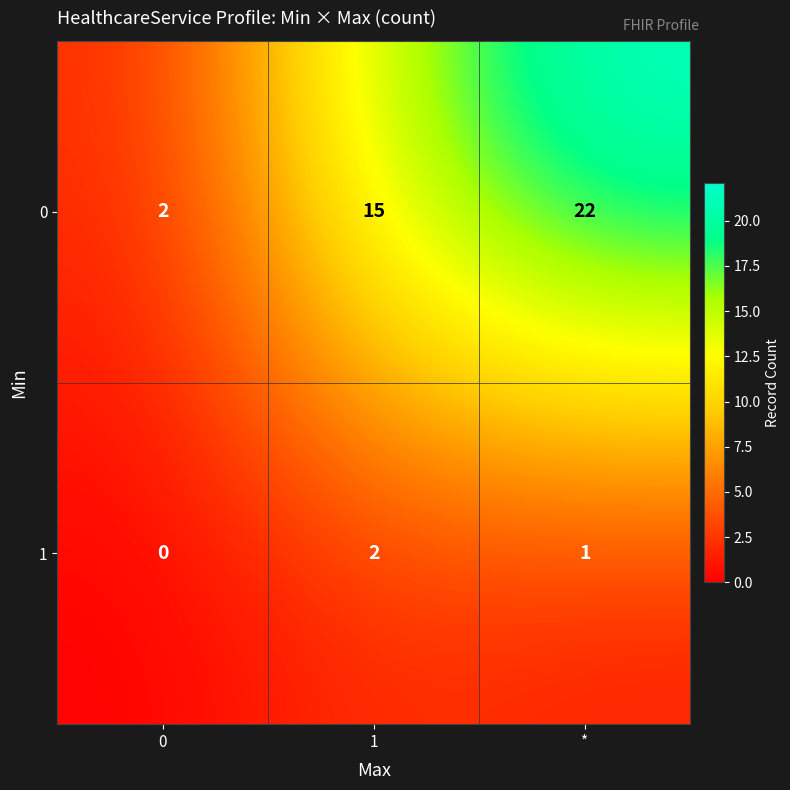

Reading left to right, transcribe all the data shown in this chart.

0: 2	15	22
1: 0	2	1